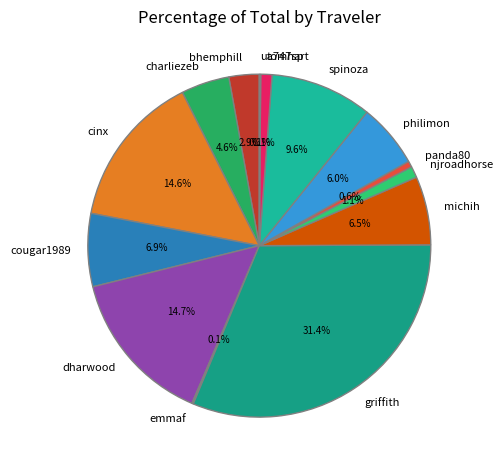

Does spinoza represent more than half of the total?

No